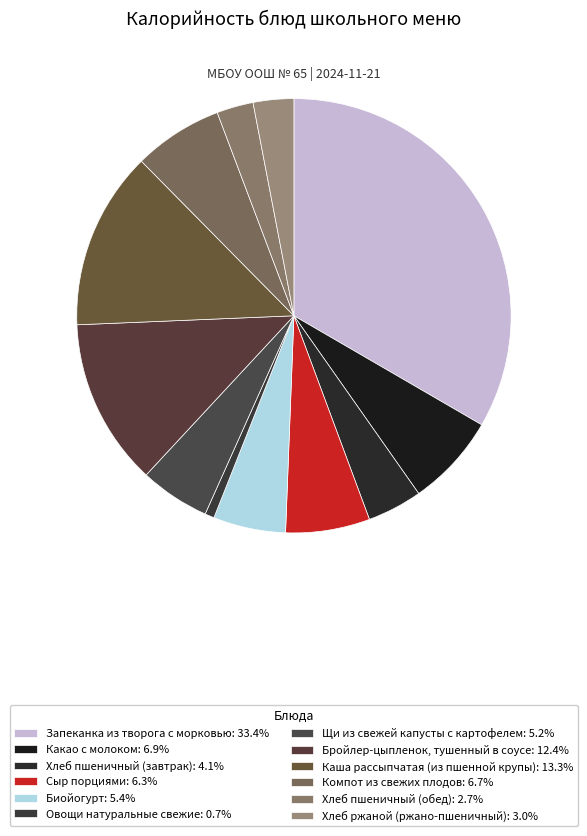

To the nearest percent, what portion does Какао с молоком represent?

7%